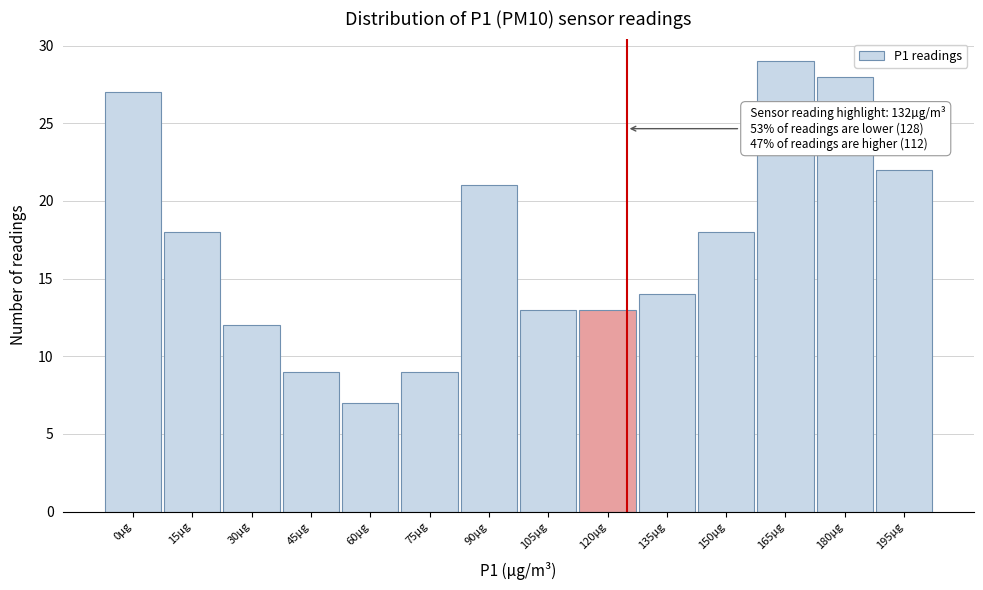

Reading left to right, what are all the values shown in this chart?

0µg=27	15µg=18	30µg=12	45µg=9	60µg=7	75µg=9	90µg=21	105µg=13	120µg=13	135µg=14	150µg=18	165µg=29	180µg=28	195µg=22